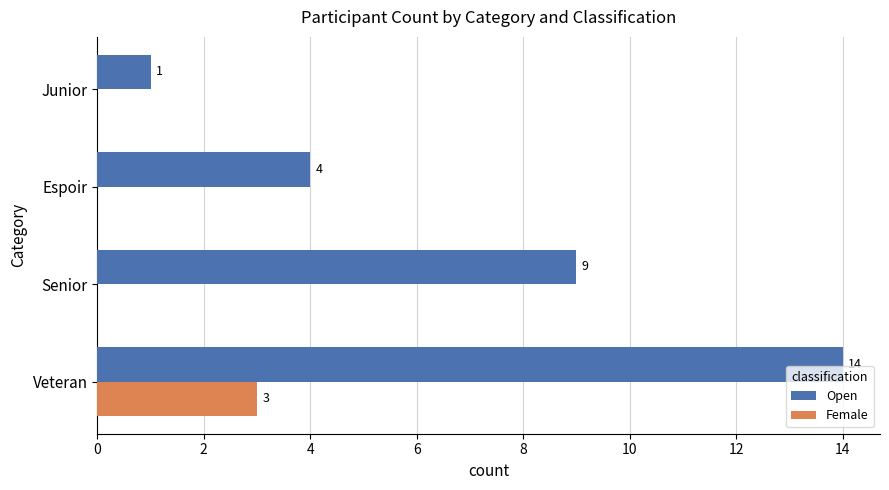

What is the sum of all Female values?

3